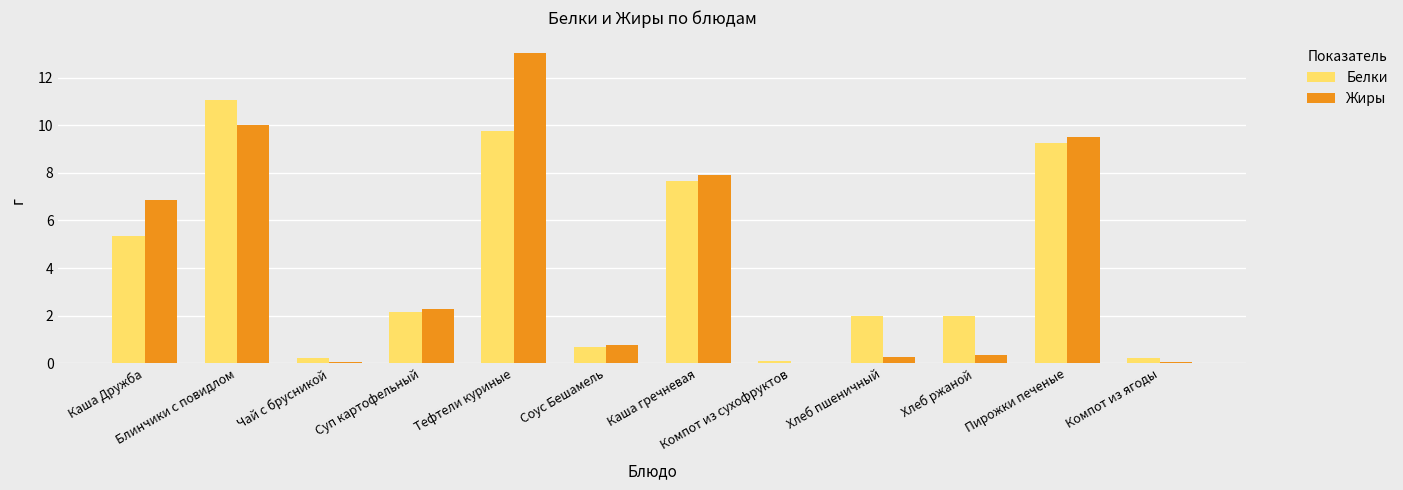

The value of Жиры at Каша гречневая is 13.5. True or false?

False